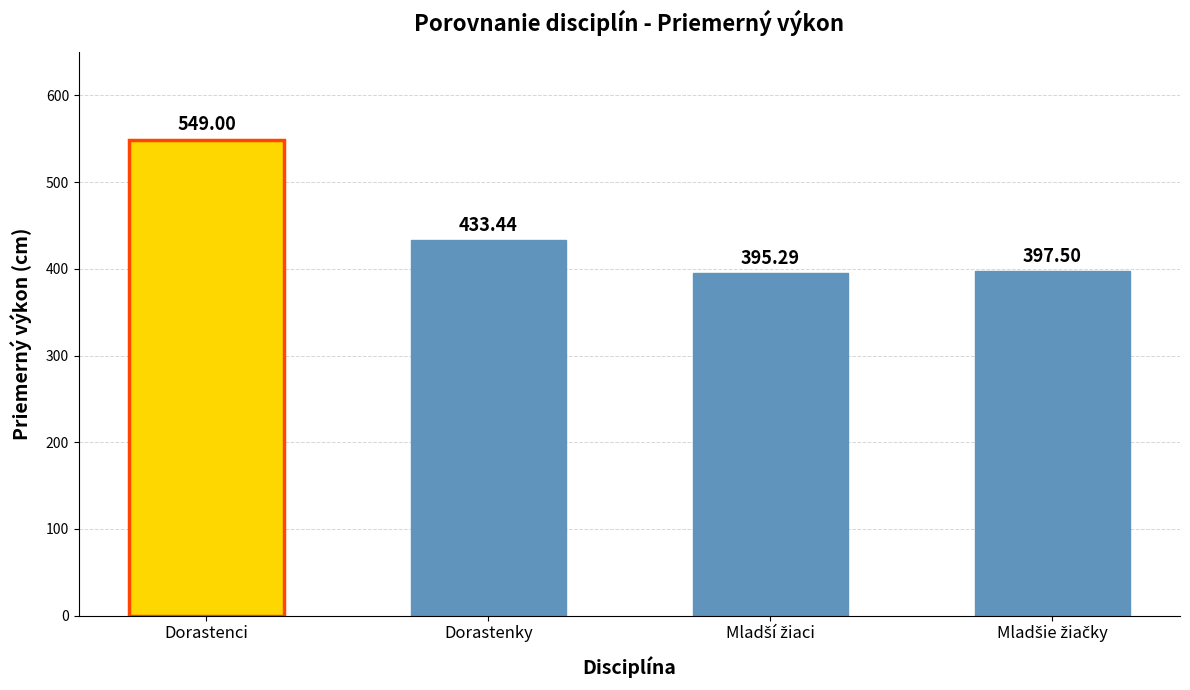

What is the sum of all values?

1775.2